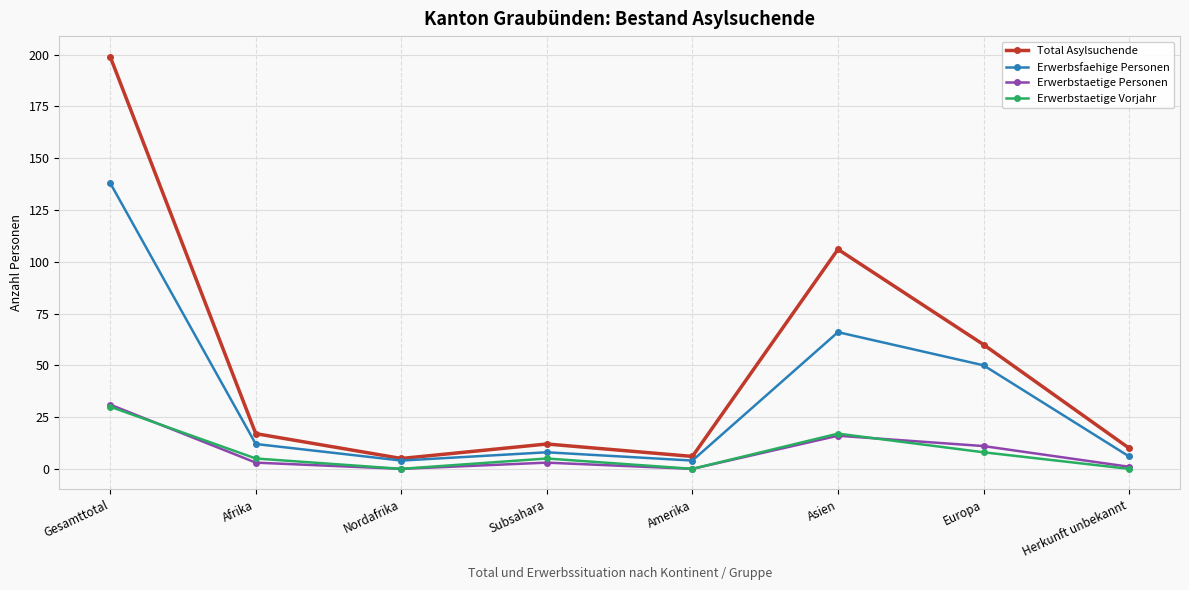

What is the value of the Total Asylsuchende point at the 5th from the left?

6